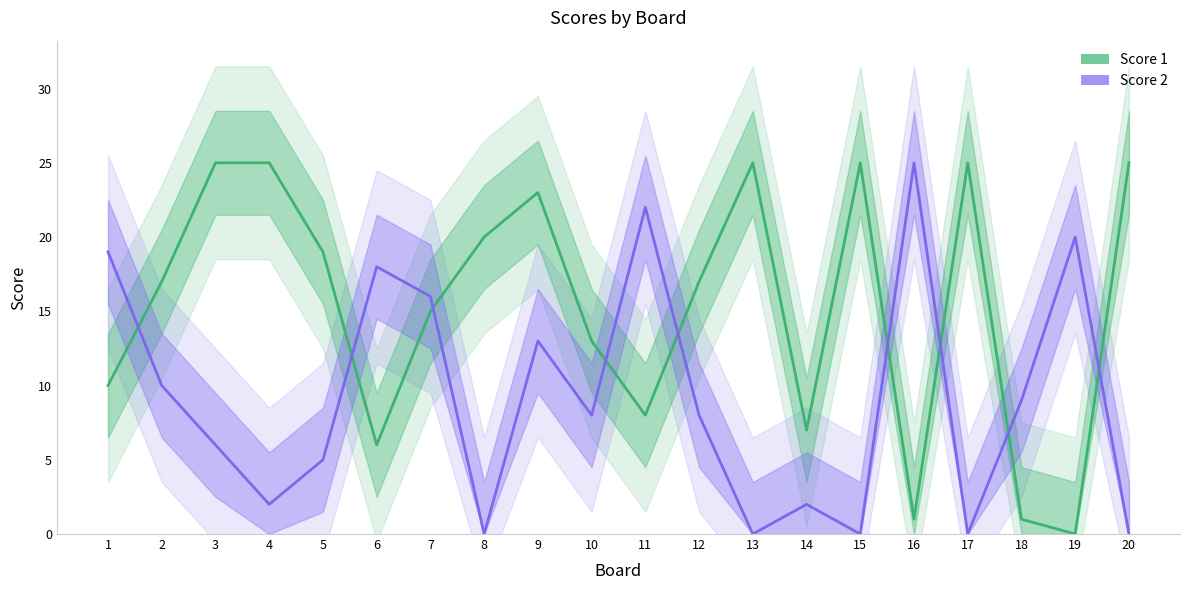

At which label does Score 1 reach its peak?

3